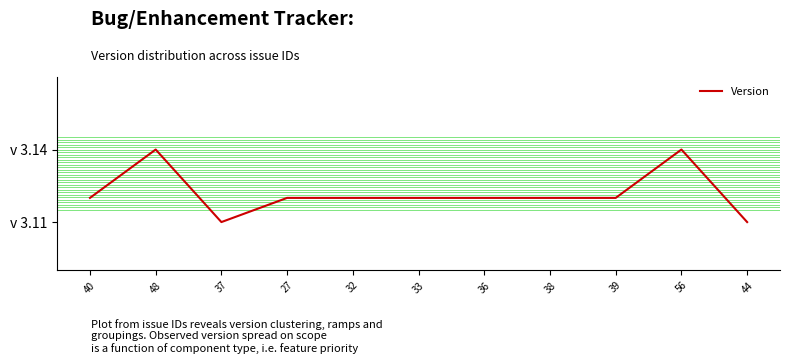

Does the chart have visible grid lines?

No